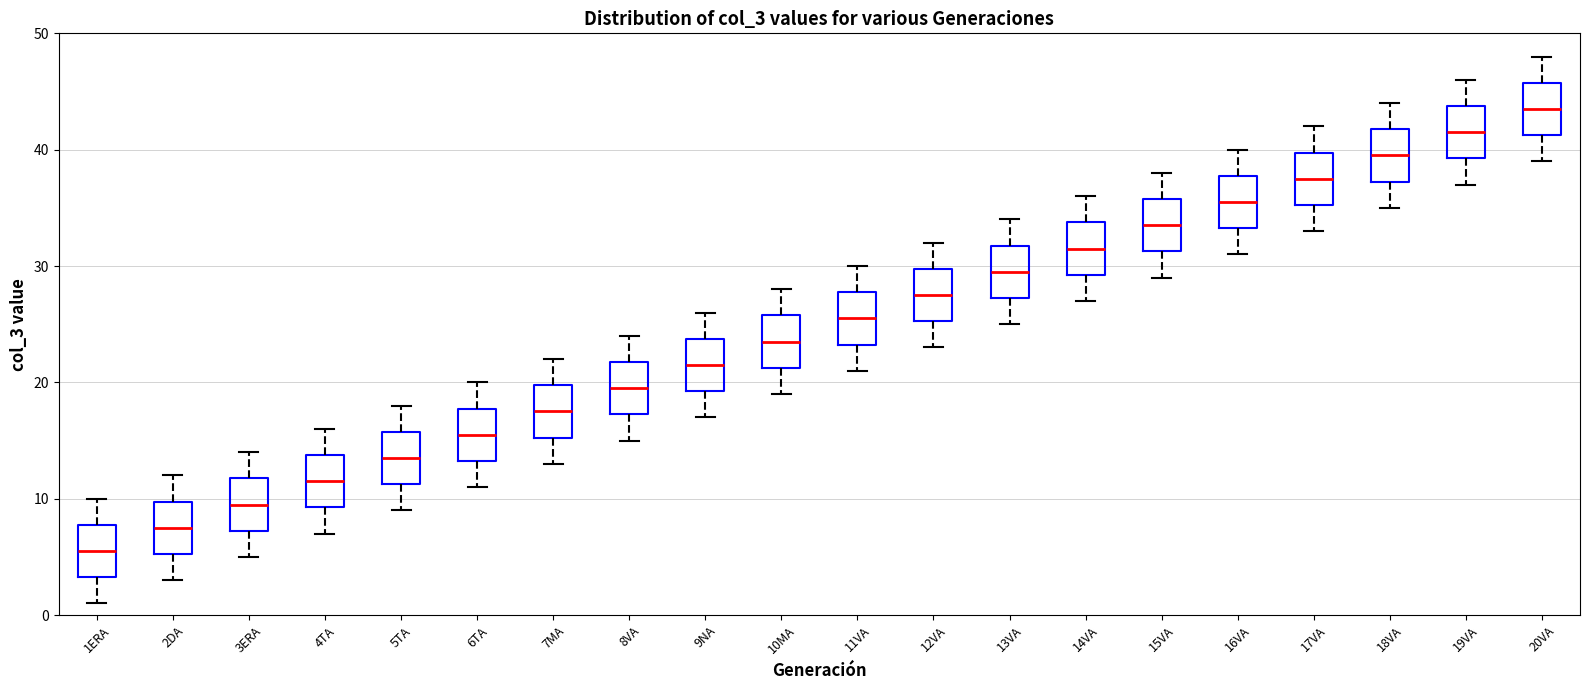

Reading left to right, transcribe this box plot: for each box, give where its median line is, the range the box spans, and where its two whiskers end, as read against the y-axis. The values are not printed on the chart, so give them approximately, as read against the axis.

1ERA: median 6, box 3 to 8, whiskers 1 to 10
2DA: median 8, box 5 to 10, whiskers 3 to 12
3ERA: median 10, box 7 to 12, whiskers 5 to 14
4TA: median 12, box 9 to 14, whiskers 7 to 16
5TA: median 14, box 11 to 16, whiskers 9 to 18
6TA: median 16, box 13 to 18, whiskers 11 to 20
7MA: median 18, box 15 to 20, whiskers 13 to 22
8VA: median 20, box 17 to 22, whiskers 15 to 24
9NA: median 22, box 19 to 24, whiskers 17 to 26
10MA: median 24, box 21 to 26, whiskers 19 to 28
11VA: median 26, box 23 to 28, whiskers 21 to 30
12VA: median 28, box 25 to 30, whiskers 23 to 32
13VA: median 30, box 27 to 32, whiskers 25 to 34
14VA: median 32, box 29 to 34, whiskers 27 to 36
15VA: median 34, box 31 to 36, whiskers 29 to 38
16VA: median 36, box 33 to 38, whiskers 31 to 40
17VA: median 38, box 35 to 40, whiskers 33 to 42
18VA: median 40, box 37 to 42, whiskers 35 to 44
19VA: median 42, box 39 to 44, whiskers 37 to 46
20VA: median 44, box 41 to 46, whiskers 39 to 48